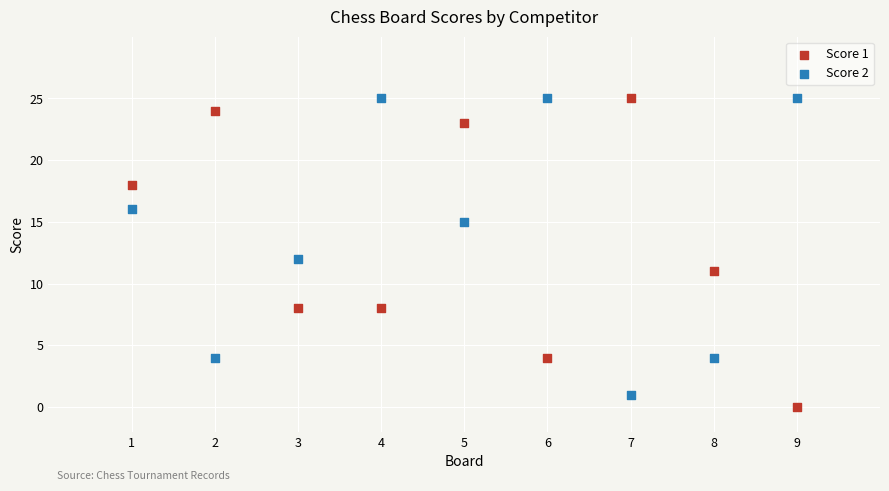

What are all the series names shown in the legend?

Score 1, Score 2